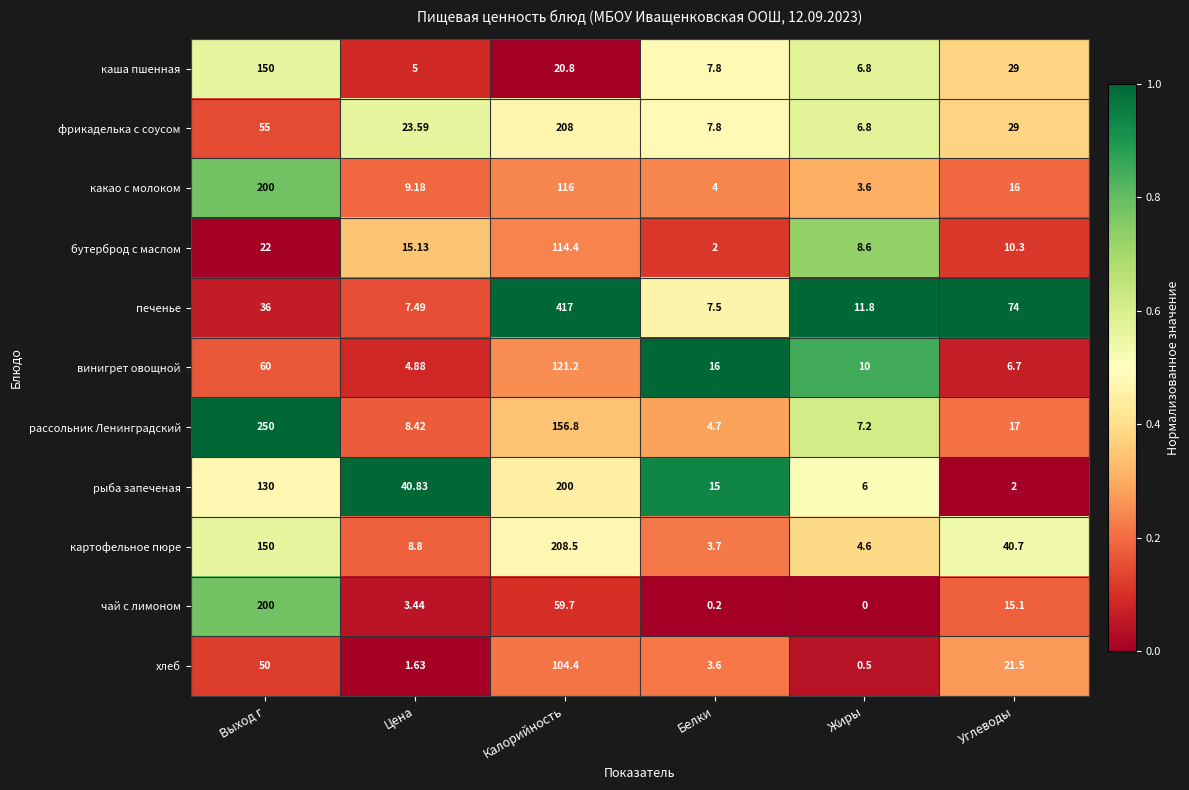

Rank the categories by печенье value from highest to lowest.

Калорийность, Углеводы, Выход г, Жиры, Белки, Цена